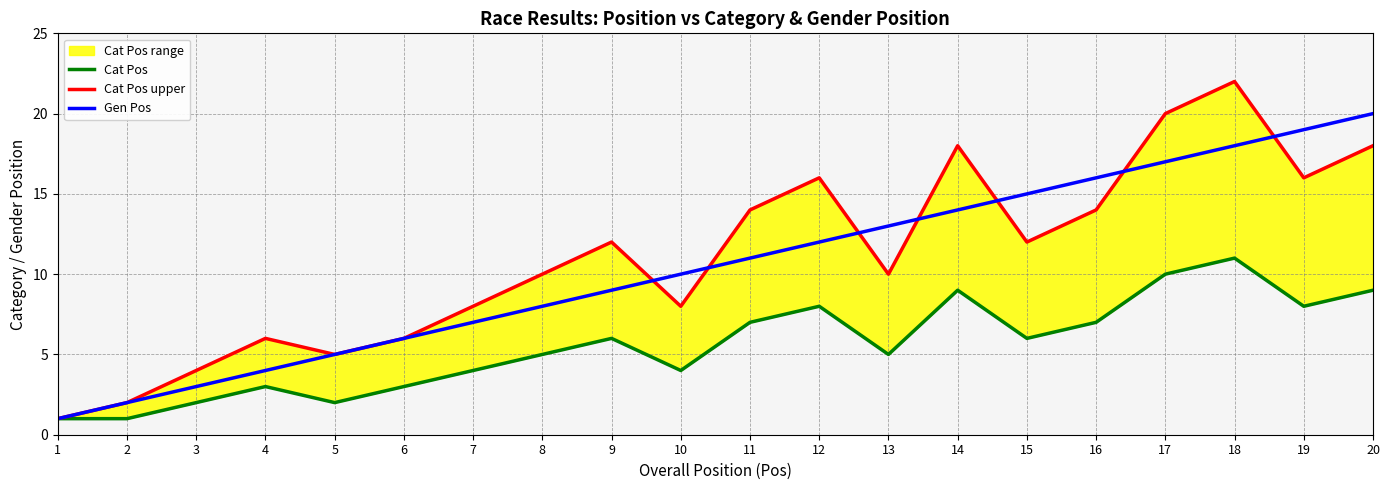

What is the lowest value of the Cat Pos series?

1